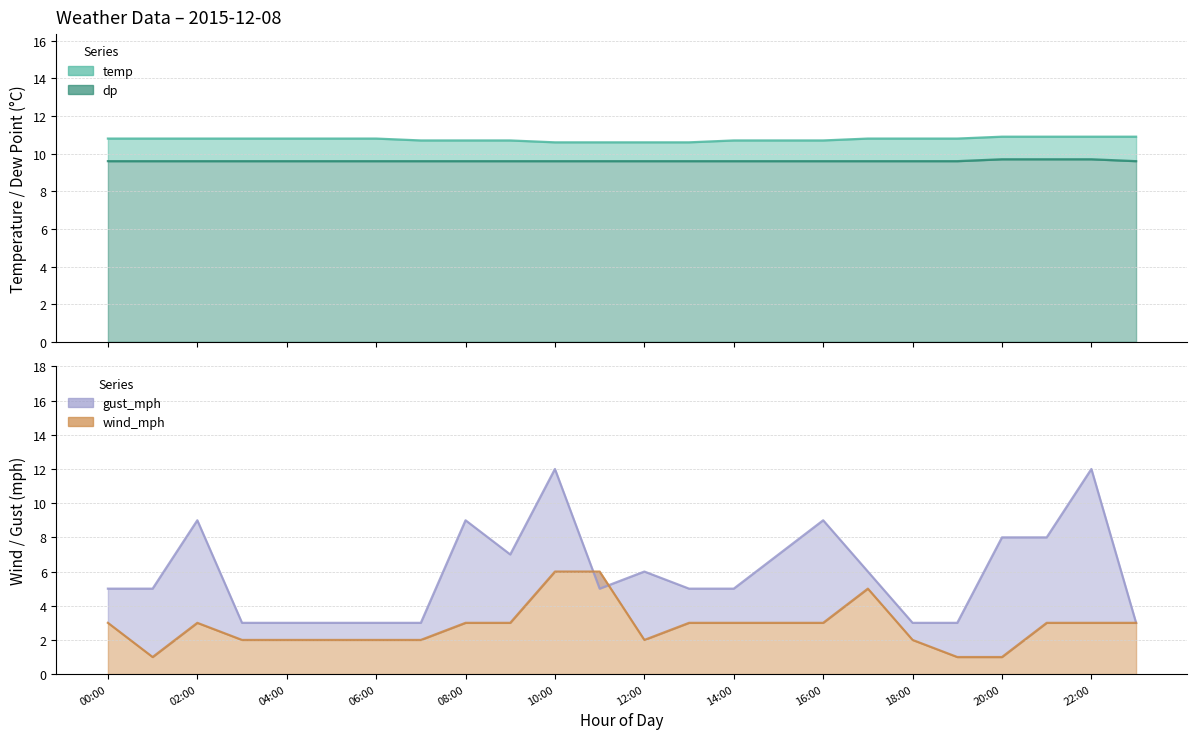

Reading left to right, what are all the values shown in this chart?

temp: 00:00=10.8	01:00=10.8	02:00=10.8	03:00=10.8	04:00=10.8	05:00=10.8	06:00=10.8	07:00=10.7	08:00=10.7	09:00=10.7	10:00=10.6	11:00=10.6	12:00=10.6	13:00=10.6	14:00=10.7	15:00=10.7	16:00=10.7	17:00=10.8	18:00=10.8	19:00=10.8	20:00=10.9	21:00=10.9	22:00=10.9	23:00=10.9
dp: 00:00=9.6	01:00=9.6	02:00=9.6	03:00=9.6	04:00=9.6	05:00=9.6	06:00=9.6	07:00=9.6	08:00=9.6	09:00=9.6	10:00=9.6	11:00=9.6	12:00=9.6	13:00=9.6	14:00=9.6	15:00=9.6	16:00=9.6	17:00=9.6	18:00=9.6	19:00=9.6	20:00=9.7	21:00=9.7	22:00=9.7	23:00=9.6
wind_mph: 00:00=3.0	01:00=1.0	02:00=3.0	03:00=2.0	04:00=2.0	05:00=2.0	06:00=2.0	07:00=2.0	08:00=3.0	09:00=3.0	10:00=6.0	11:00=6.0	12:00=2.0	13:00=3.0	14:00=3.0	15:00=3.0	16:00=3.0	17:00=5.0	18:00=2.0	19:00=1.0	20:00=1.0	21:00=3.0	22:00=3.0	23:00=3.0
gust_mph: 00:00=5.0	01:00=5.0	02:00=9.0	03:00=3.0	04:00=3.0	05:00=3.0	06:00=3.0	07:00=3.0	08:00=9.0	09:00=7.0	10:00=12.0	11:00=5.0	12:00=6.0	13:00=5.0	14:00=5.0	15:00=7.0	16:00=9.0	17:00=6.0	18:00=3.0	19:00=3.0	20:00=8.0	21:00=8.0	22:00=12.0	23:00=3.0